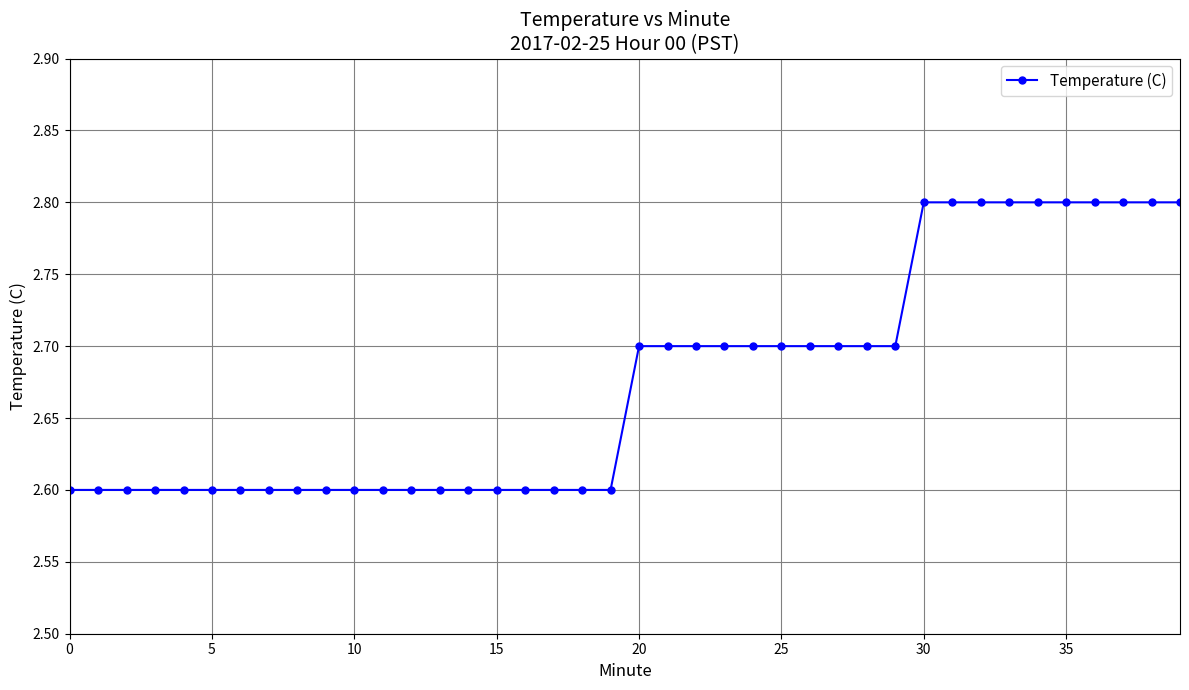

Reading left to right, what are all the values shown in this chart?

2.6	2.6	2.6	2.6	2.6	2.6	2.6	2.6	2.6	2.6	2.6	2.6	2.6	2.6	2.6	2.6	2.6	2.6	2.6	2.6	2.7	2.7	2.7	2.7	2.7	2.7	2.7	2.7	2.7	2.7	2.8	2.8	2.8	2.8	2.8	2.8	2.8	2.8	2.8	2.8